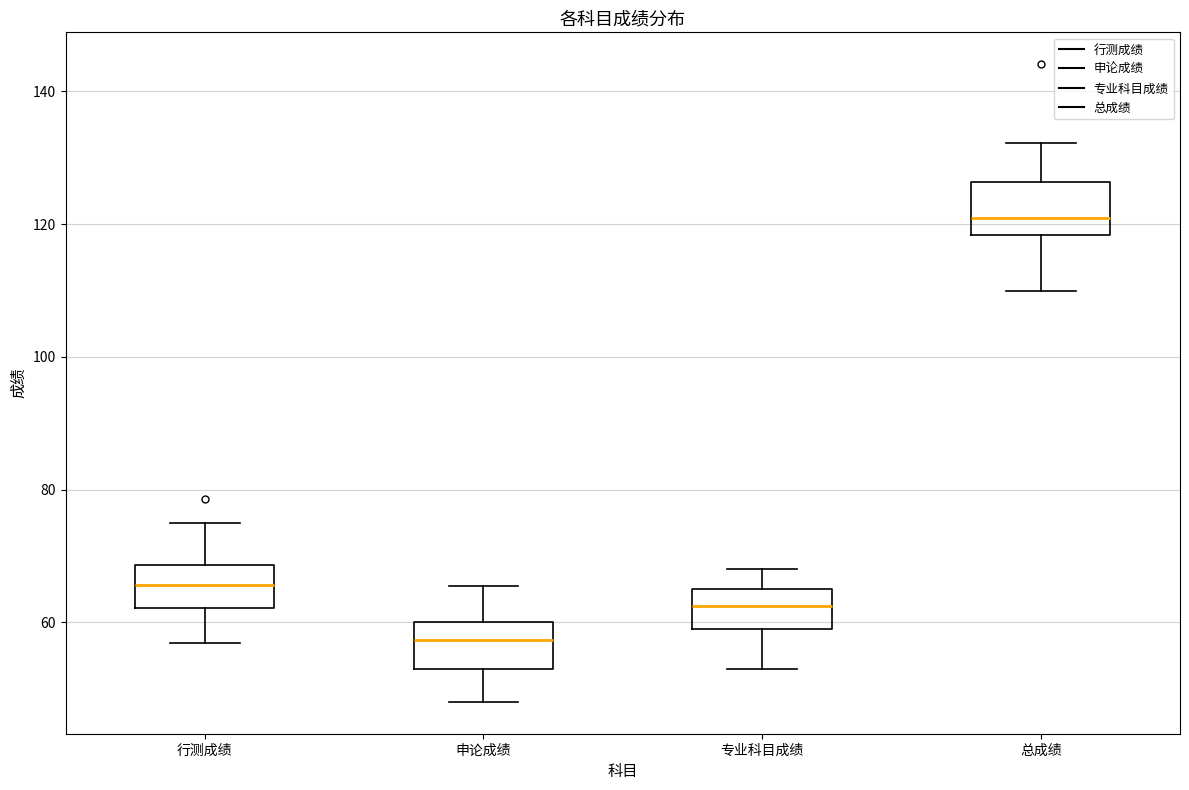

Reading left to right, transcribe this box plot: for each box, give where its median line is, the range the box spans, and where its two whiskers end, as read against the y-axis. The values are not printed on the chart, so give them approximately, as read against the axis.

行测成绩: median 66, box 62 to 68, whiskers 56 to 74
申论成绩: median 58, box 52 to 60, whiskers 48 to 66
专业科目成绩: median 62, box 60 to 66, whiskers 54 to 68
总成绩: median 120, box 118 to 126, whiskers 110 to 132